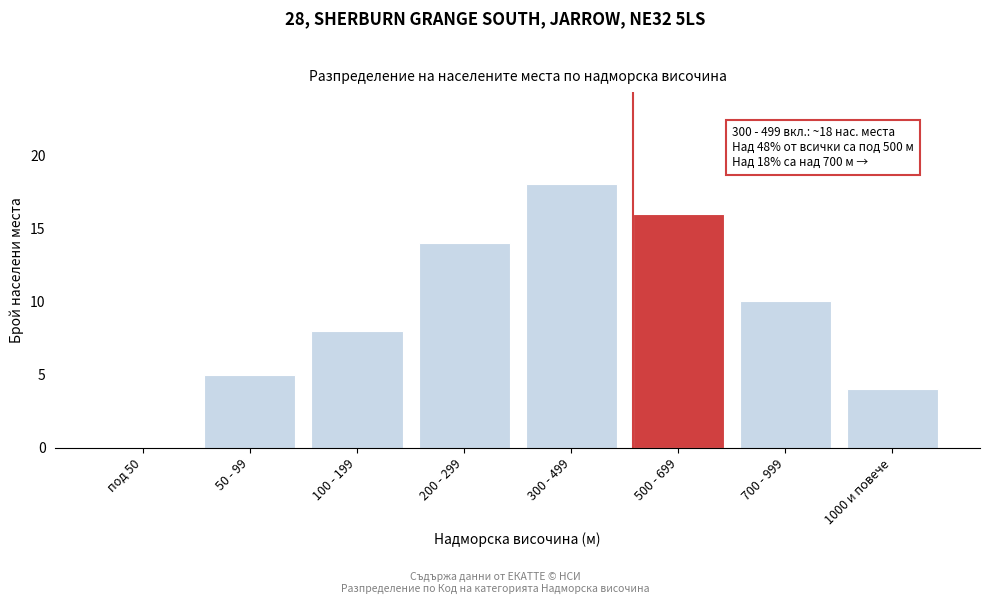

Reading left to right, extract all data points from this chart.

под 50=0	50 - 99=5	100 - 199=8	200 - 299=14	300 - 499=18	500 - 699=16	700 - 999=10	1000 и повече=4